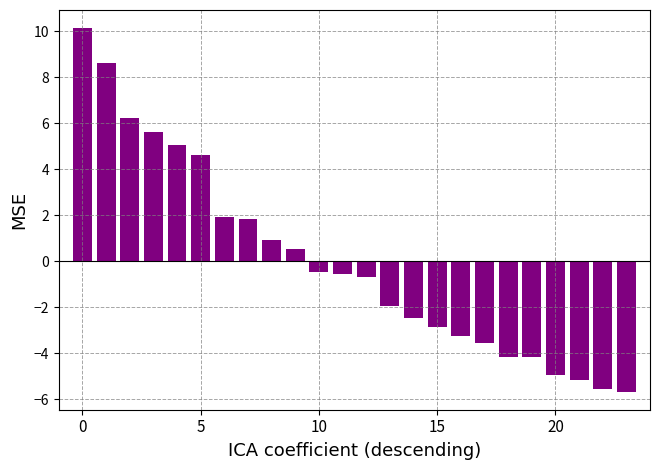

What is the smallest value displayed?

-5.7